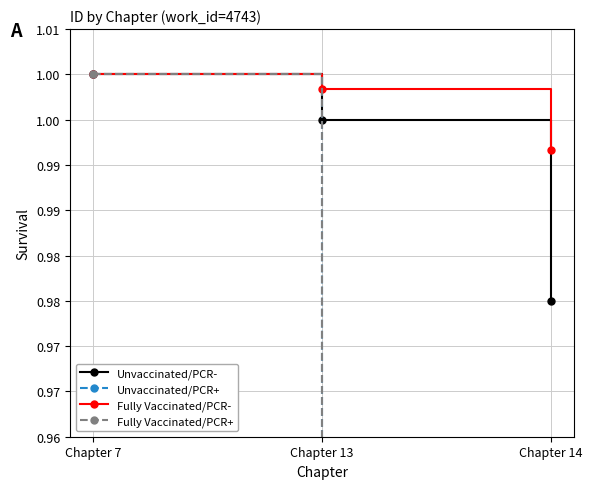

What is the difference between the maximum and minimum values in the Unvaccinated/PCR+ series?

0.4